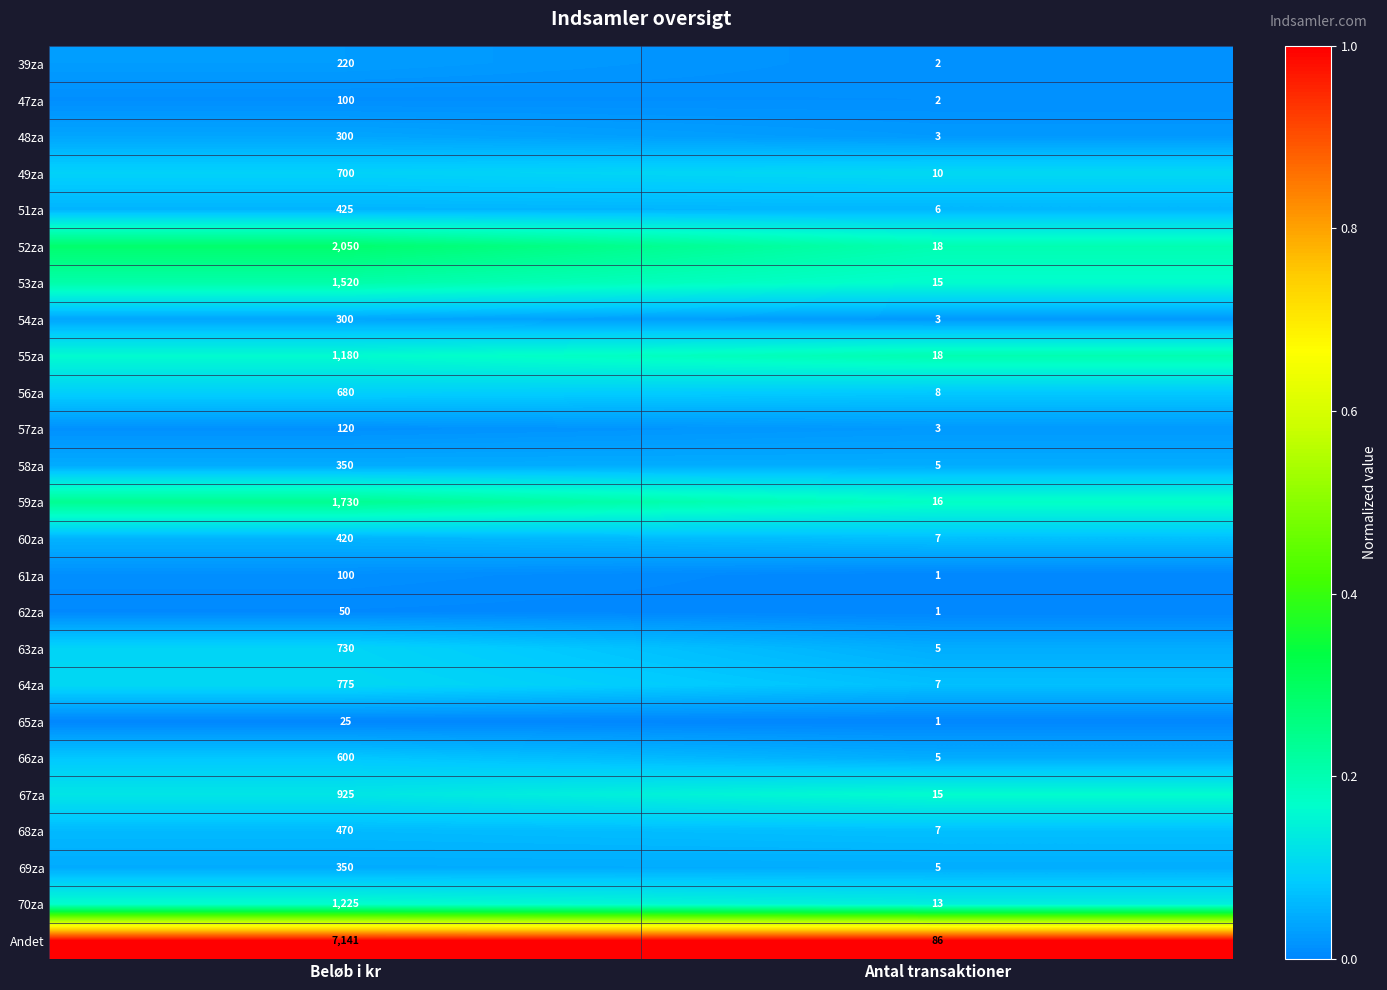

Rank the categories by 54za value from lowest to highest.

Antal transaktioner, Beløb i kr